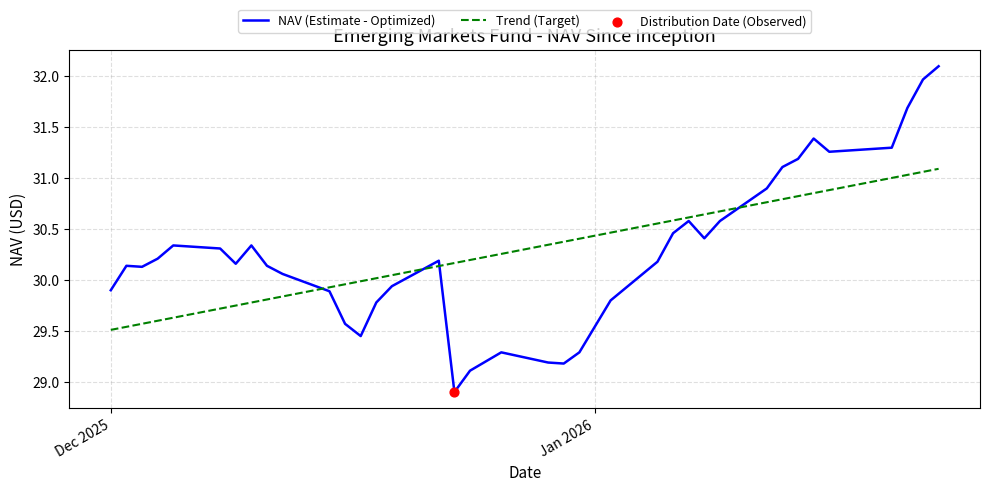

Rank the series by their maximum value, from highest to lowest.

NAV (Estimate - Optimized), Trend (Target)